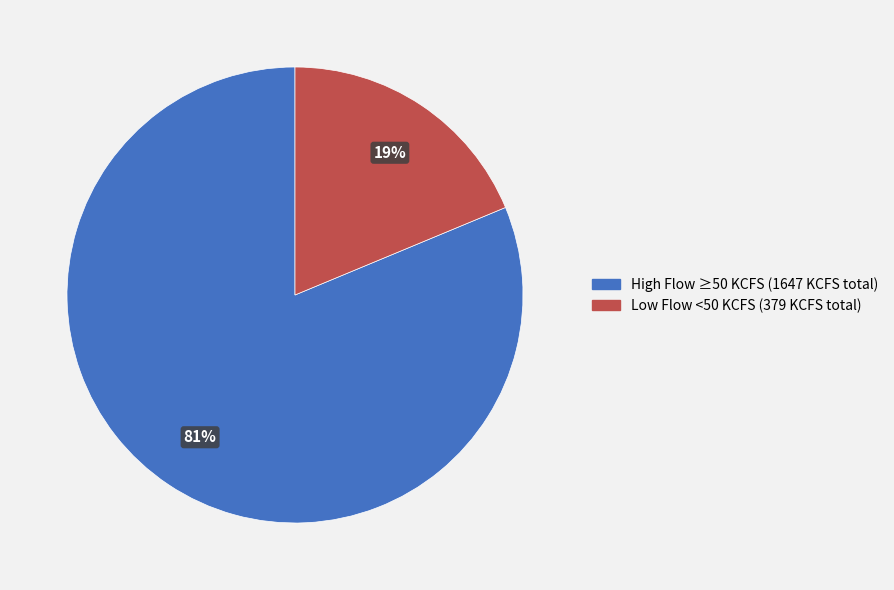

What is the smallest slice in the pie chart?

Low Flow <50 KCFS (379 KCFS total)